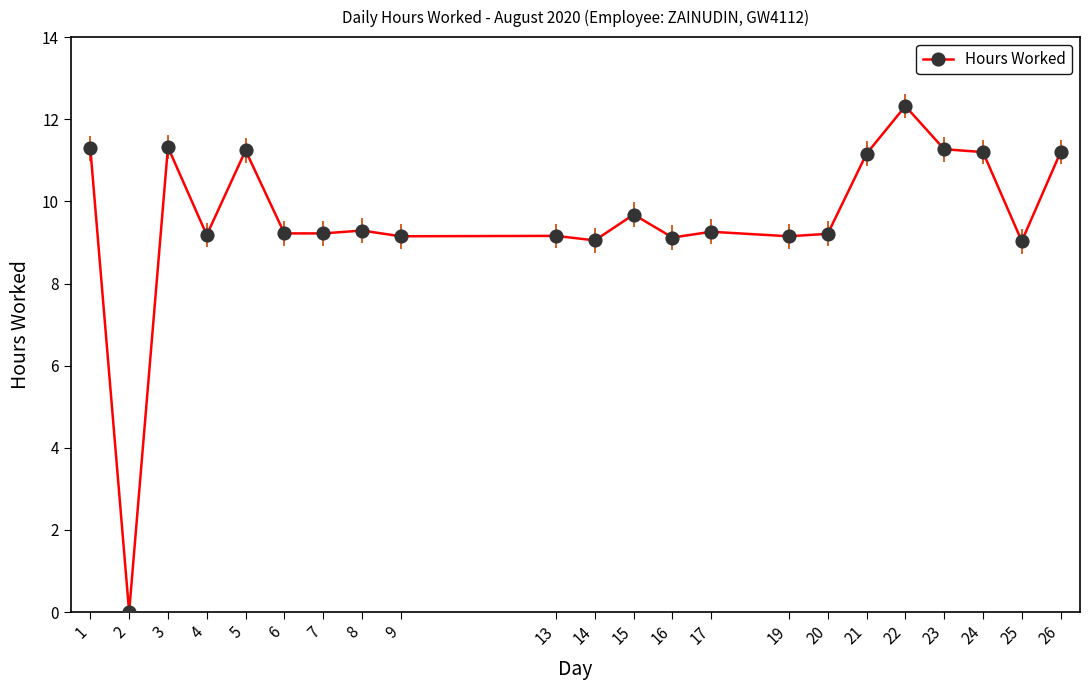

Where is the first local maximum?

3